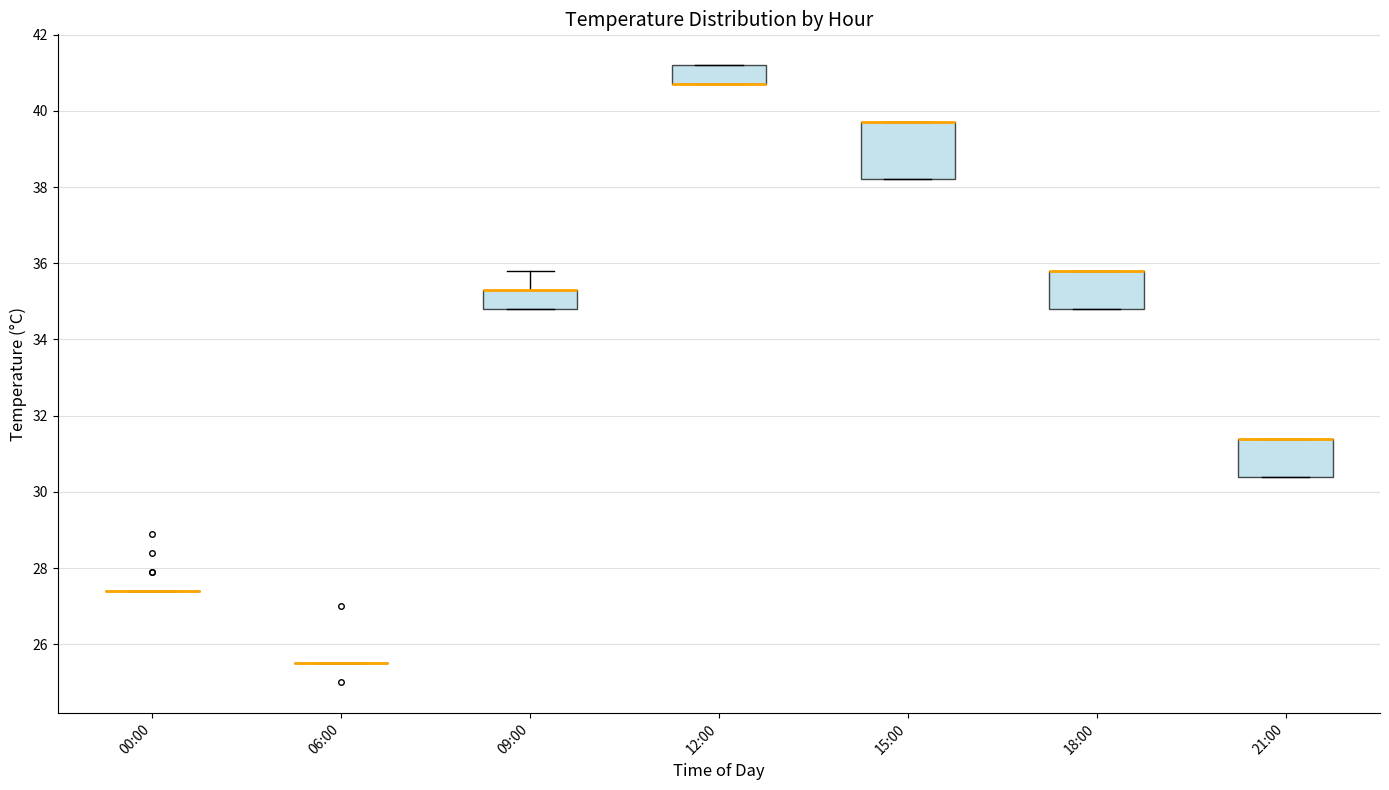

Which box is the tallest, from its lower edge to its upper edge?

15:00